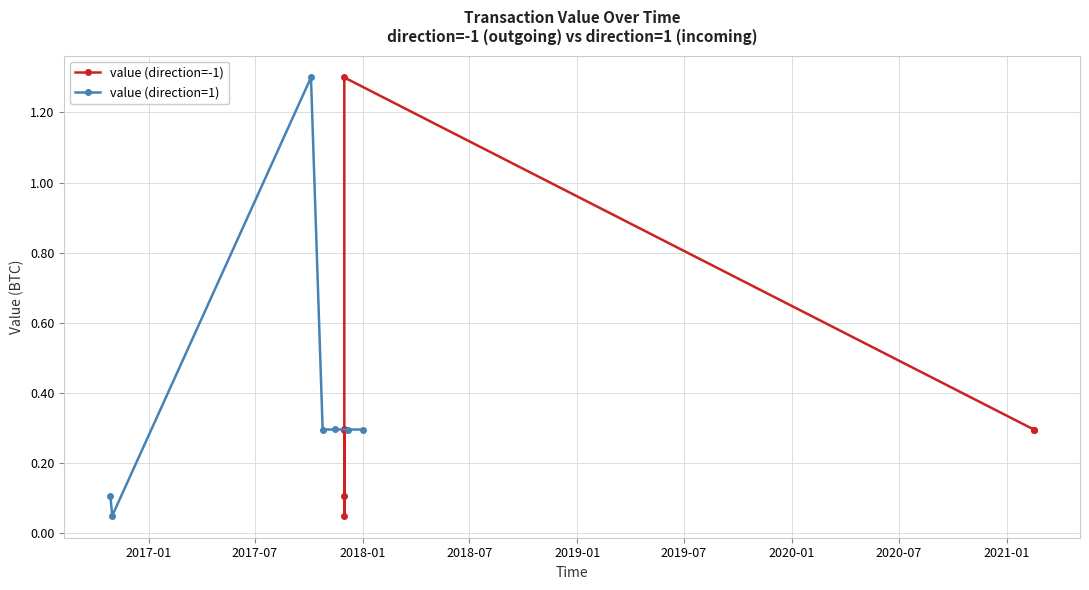

True or false: value (direction=1) has more than 0 points higher than both neighbors.

True